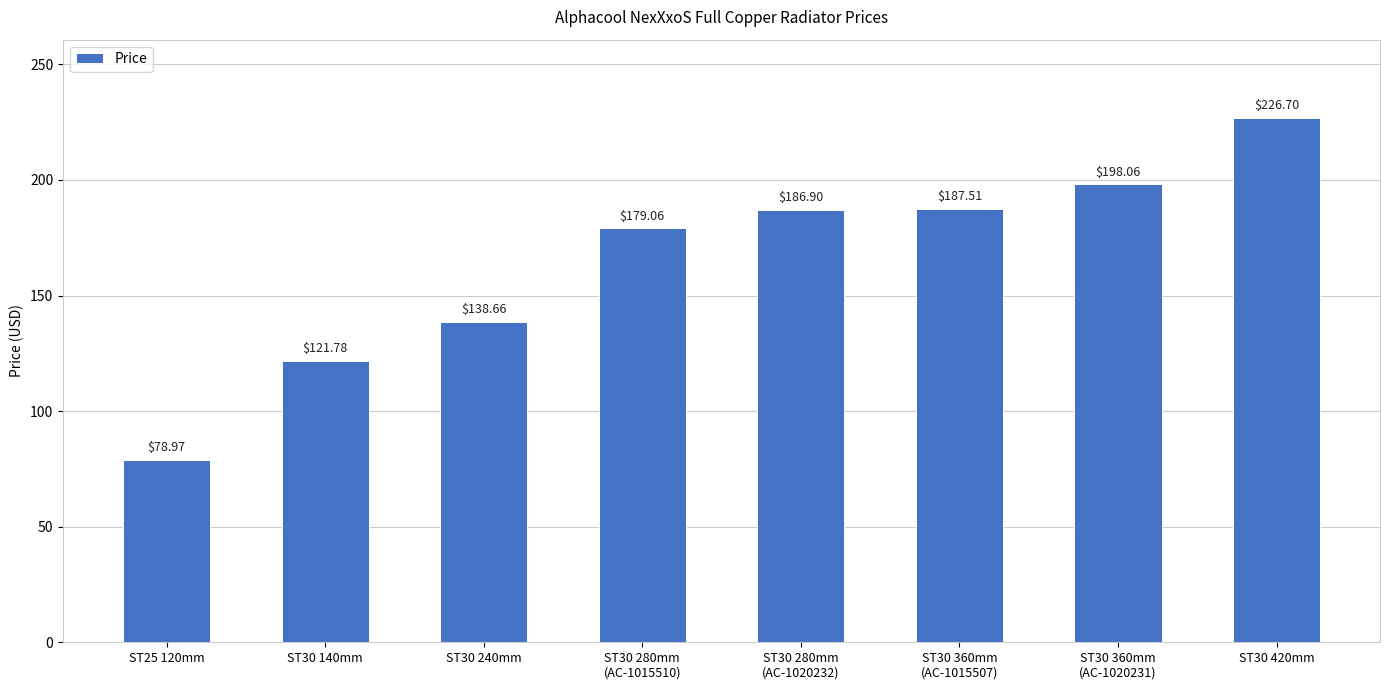

What is the value of the 8th bar from the left?

226.7